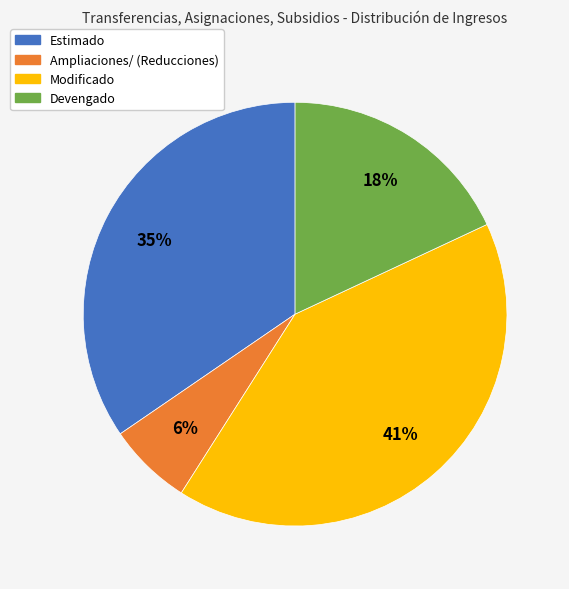

What is the smallest slice in the pie chart?

Ampliaciones/ (Reducciones)